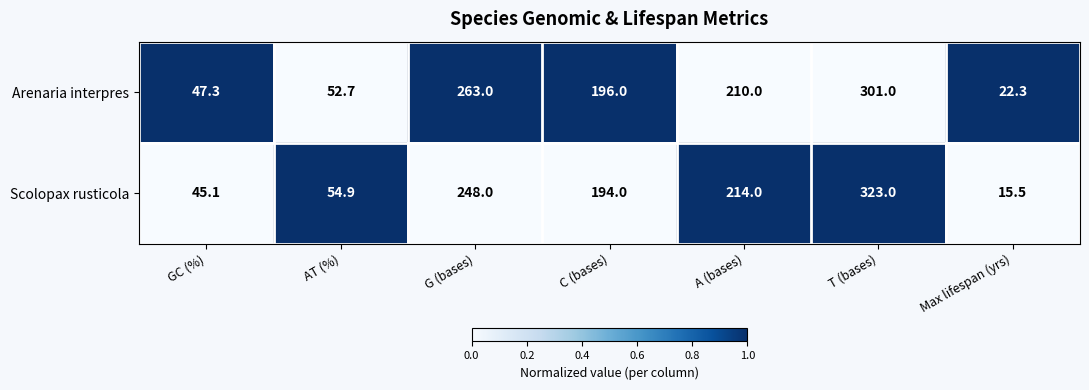

Rank the series by their maximum value, from highest to lowest.

Scolopax rusticola, Arenaria interpres